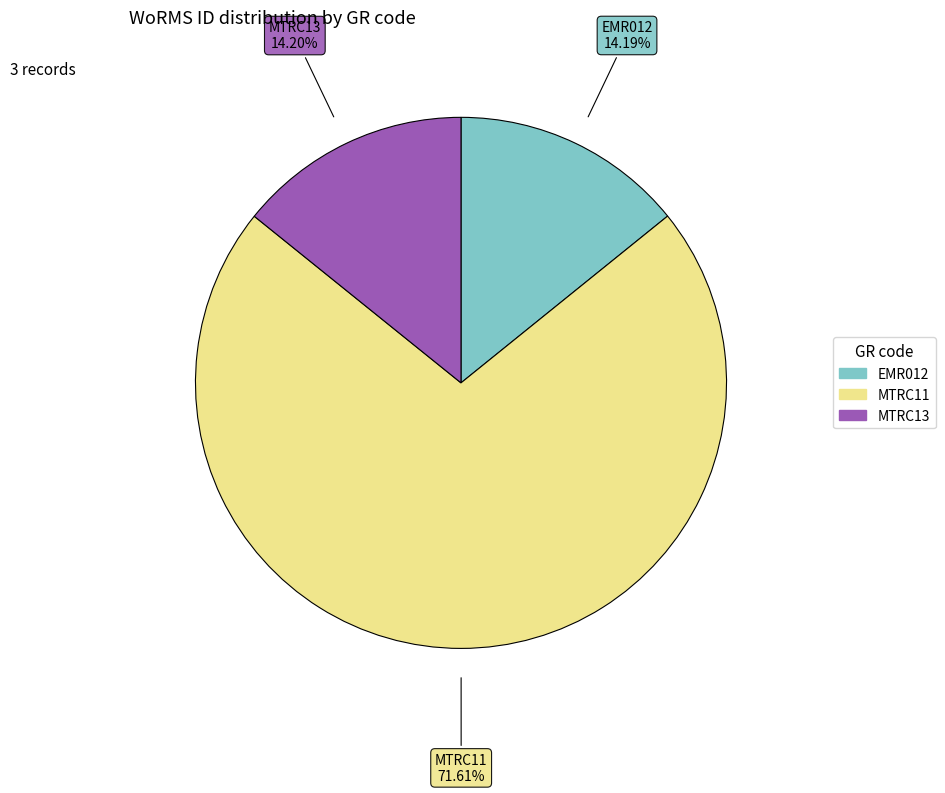

Which category has the biggest portion of the pie?

MTRC11